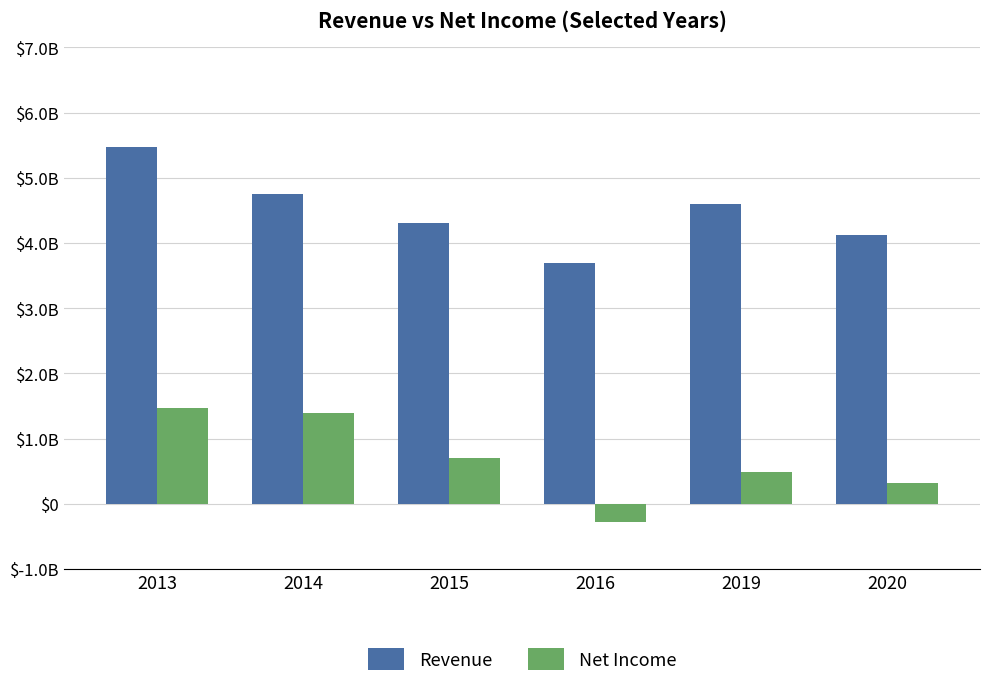

At which label does Revenue reach its minimum?

2016